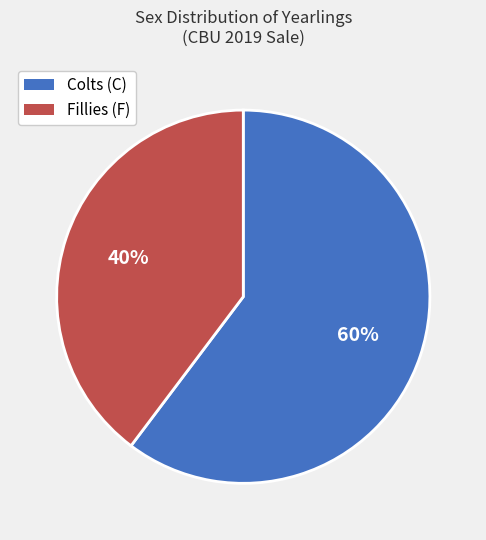

To the nearest percent, what is the average slice percentage?

50%